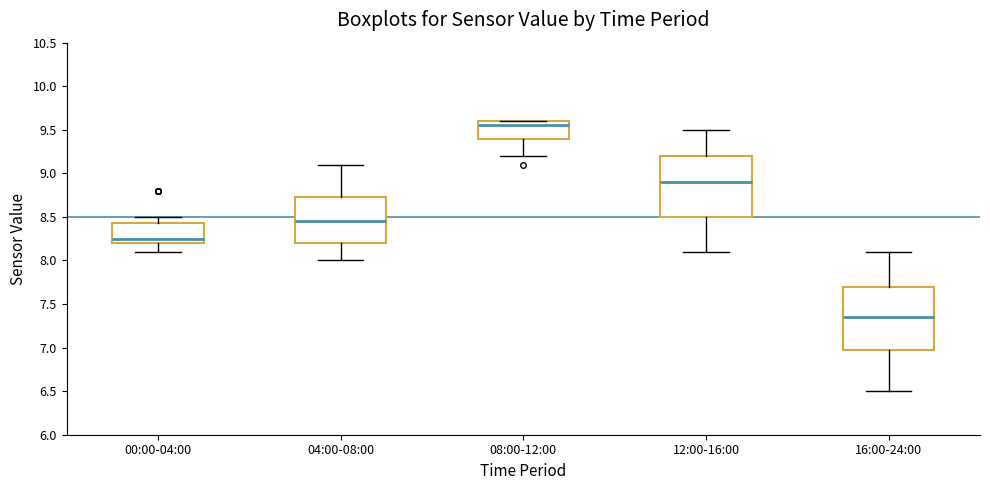

Which box has the lowest median line?

16:00-24:00